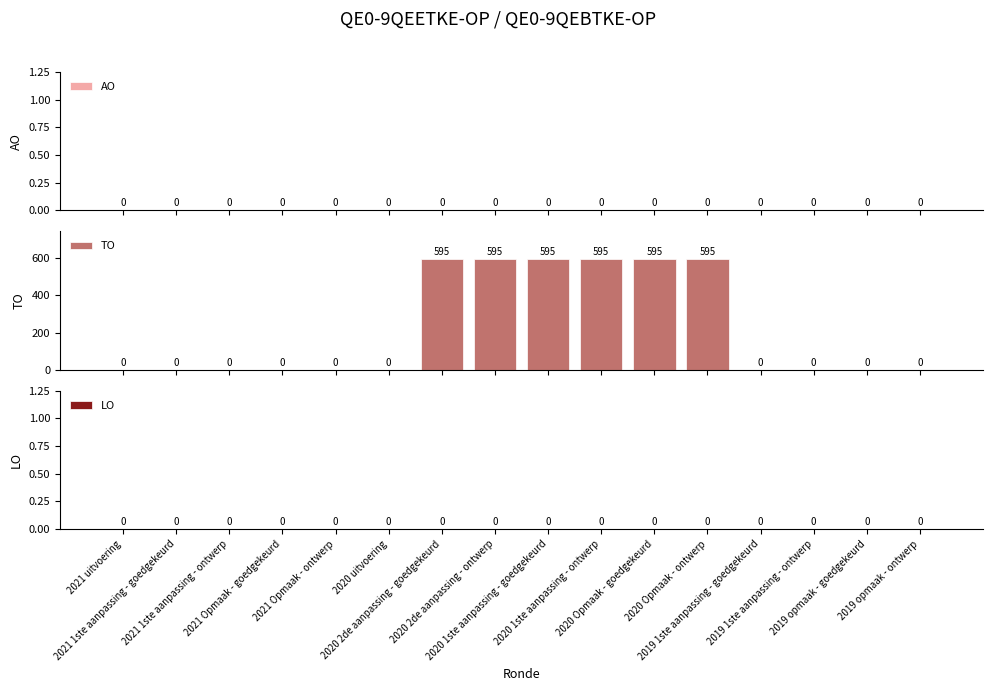

What is the sum of all values?

3570